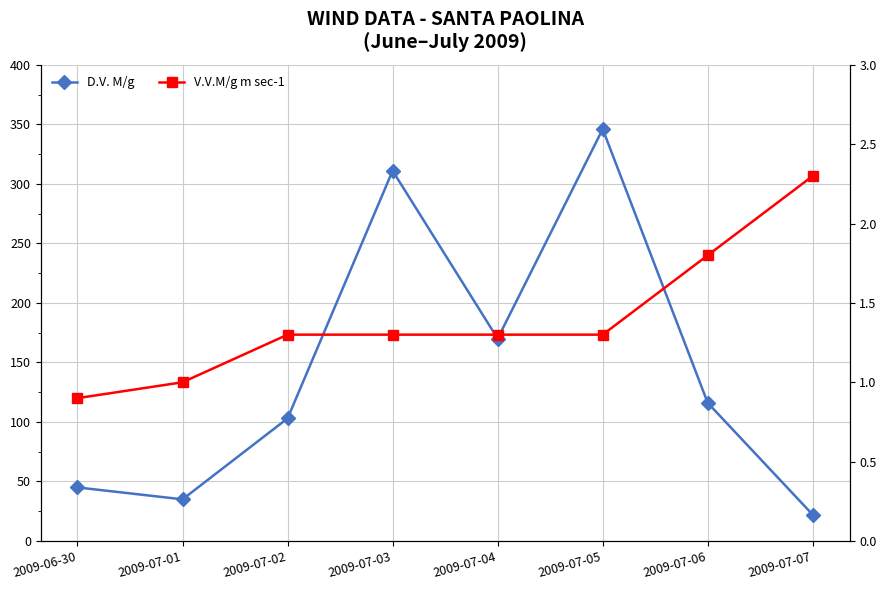

Reading left to right, extract all data points from this chart.

D.V. M/g: 45.0	35.0	103.0	311.0	170.0	346.0	116.0	22.0
V.V.M/g m sec-1: 0.9	1.0	1.3	1.3	1.3	1.3	1.8	2.3